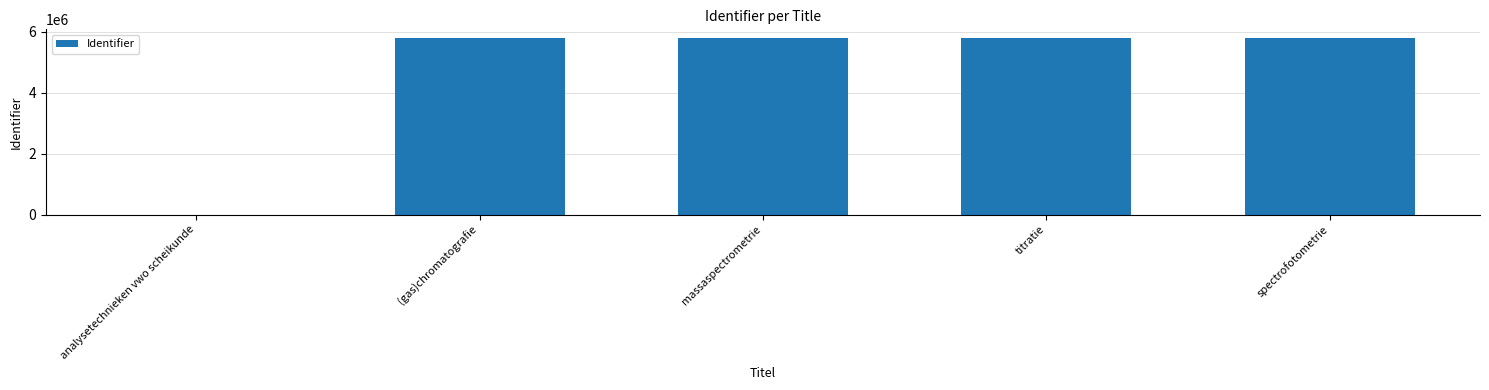

How many series are shown in this chart?

1